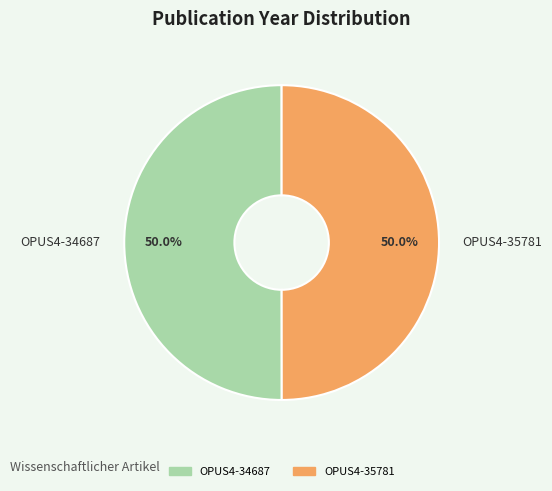

How many slices are in this pie chart?

2